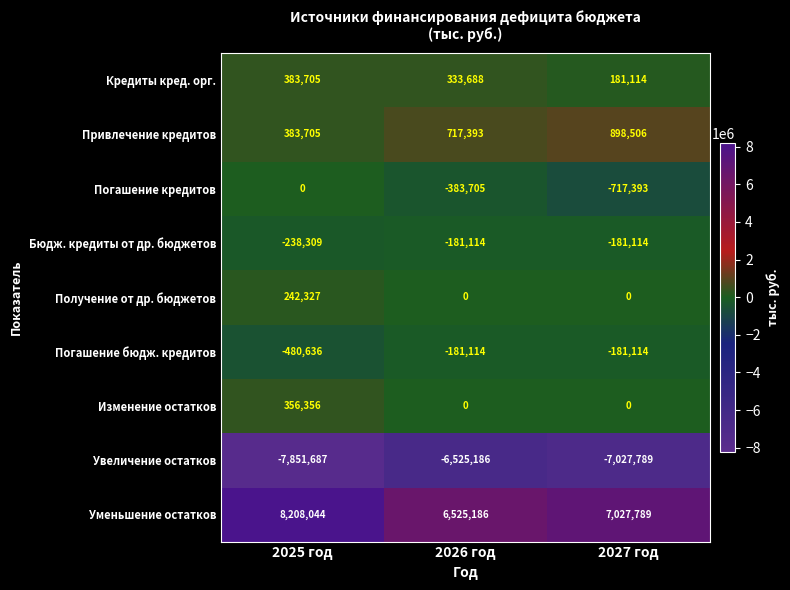

The value of Погашение бюдж. кредитов at 2026 год is -250422. True or false?

False